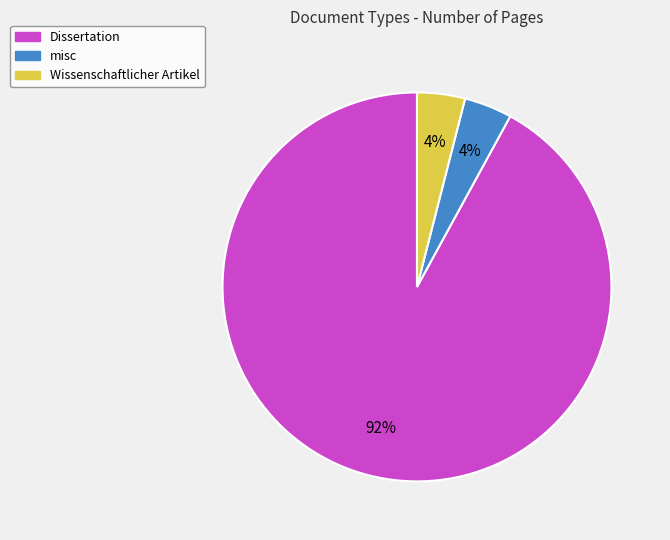

True or false: Wissenschaftlicher Artikel accounts for 15% of the total.

False